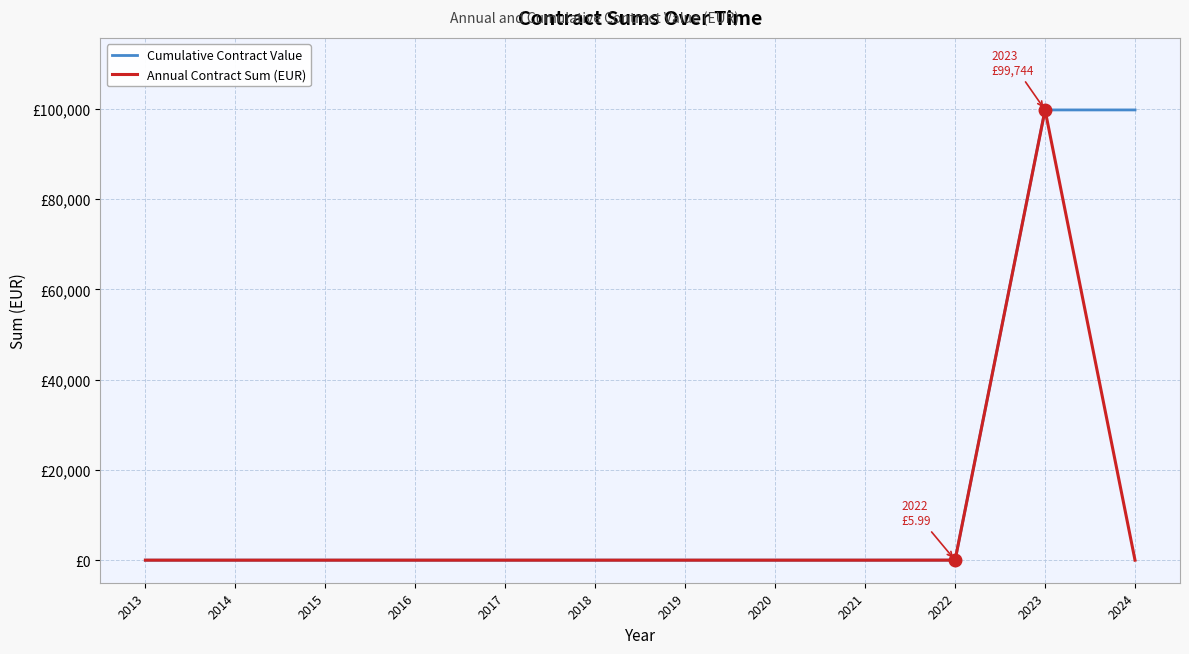

What is the difference between the maximum and minimum values in the Annual Contract Sum (EUR) series?

99743.9